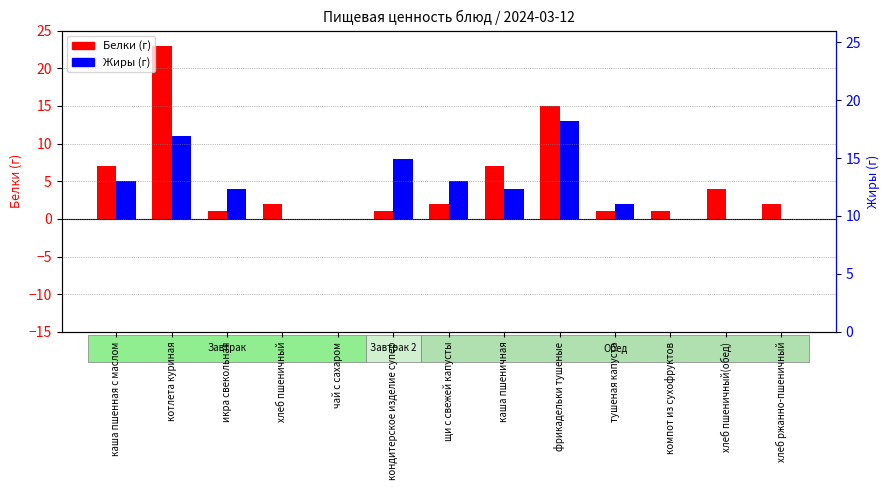

Are the bars horizontal?

No